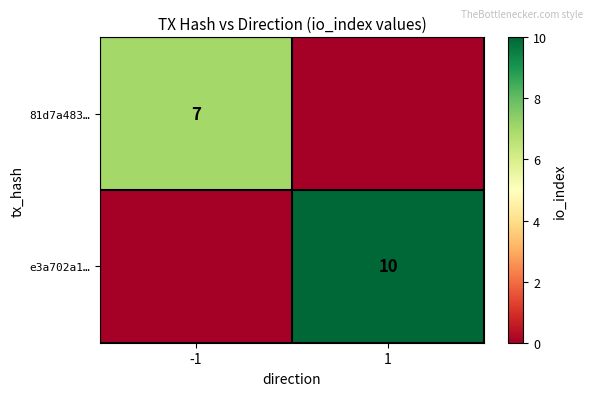

What is the greatest value displayed?

10